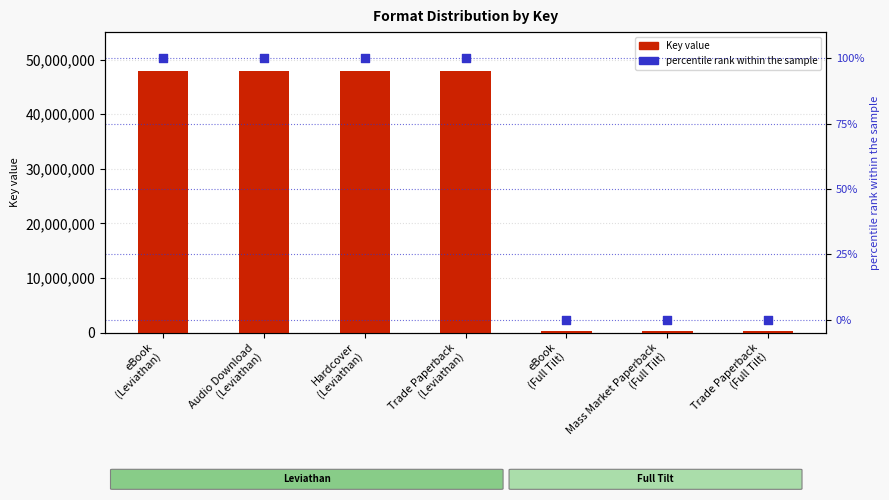

Which series reaches the maximum Y coordinate?

Key value